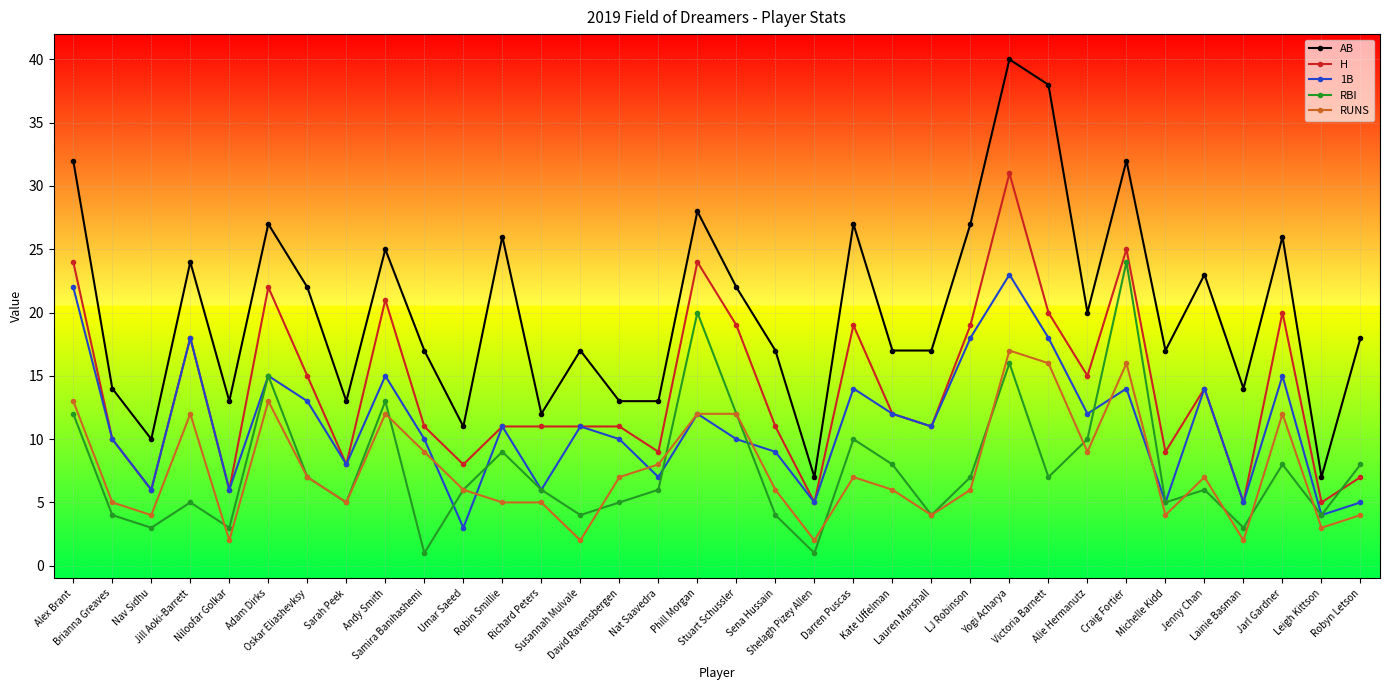

What is the total value across all series at Robin Smillie?

62